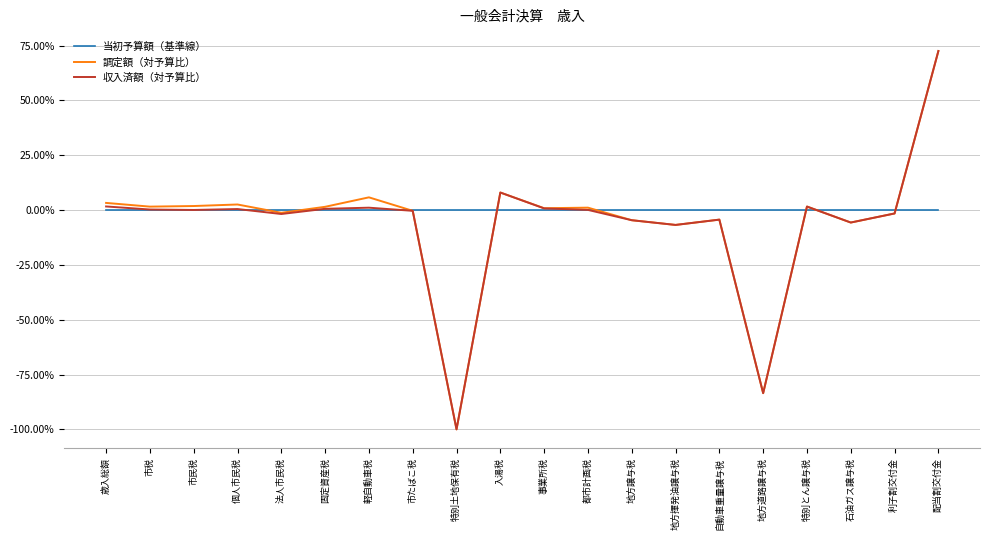

Which series changed the most between 市税 and 特別土地保有税?

調定額（対予算比）